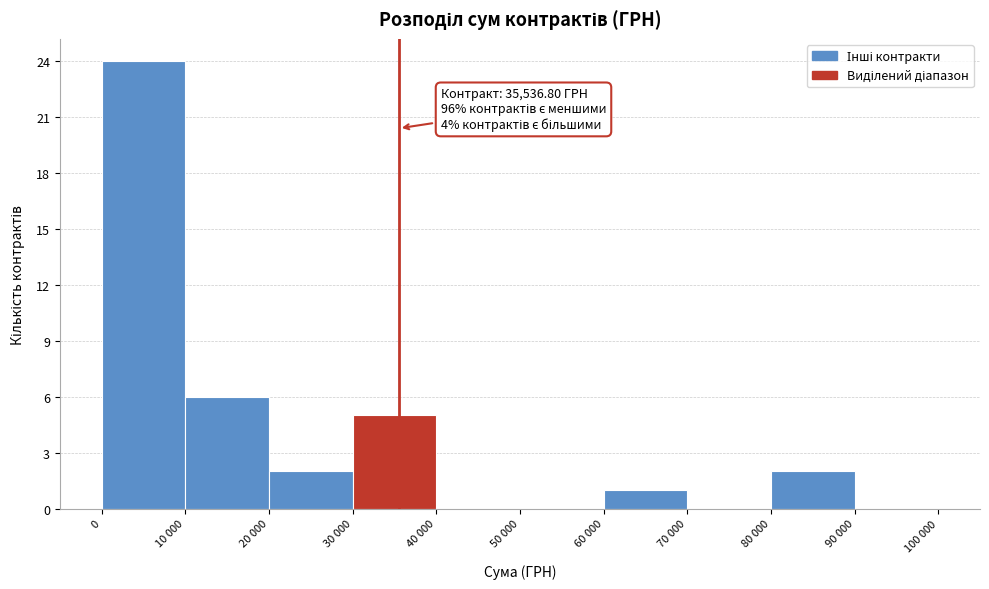

Reading right to left, what are all the values shown in this chart?

90 000=0	80 000=2	70 000=0	60 000=1	50 000=0	40 000=0	30 000=5	20 000=2	10 000=6	0=24